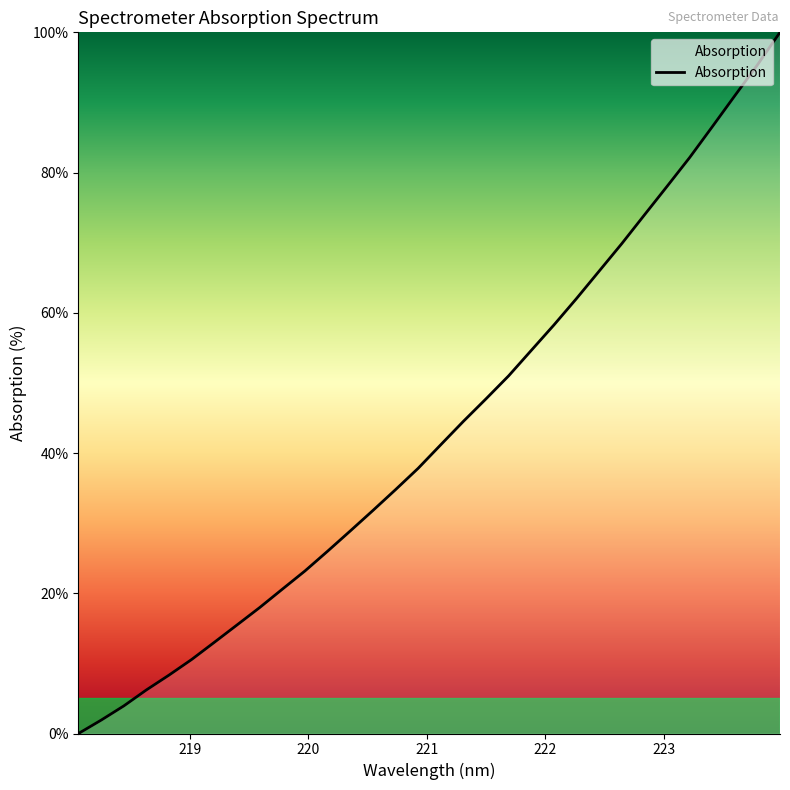

Reading right to left, transcribe all the data shown in this chart.

100.0	95.3	91.0	86.5	82.1	78.0	73.9	69.9	65.9	62.0	58.3	54.6	51.0	47.7	44.5	41.2	37.8	34.8	31.8	28.9	26.0	23.2	20.6	18.0	15.5	13.0	10.6	8.3	6.2	3.9	1.9	0.0